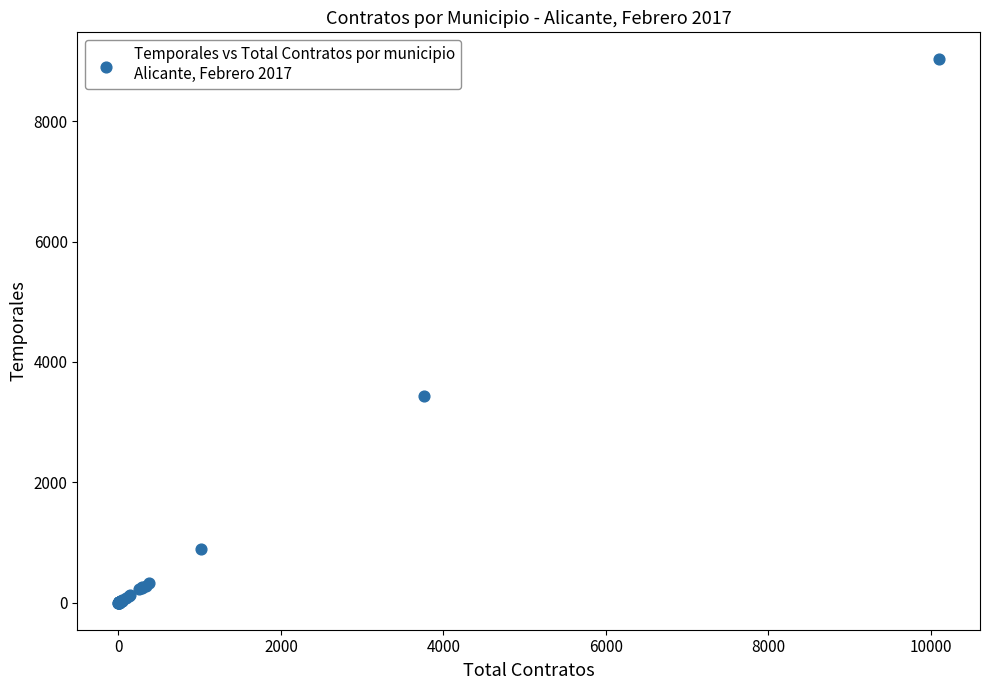

What Y value in the scatter plot is closest to 4514?

3440